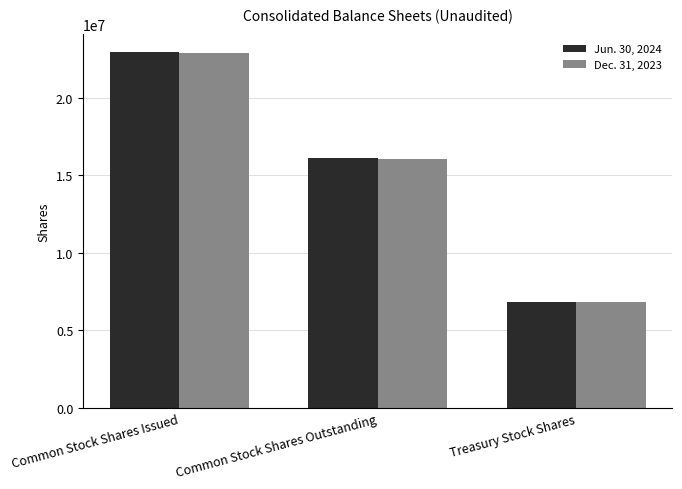

Reading left to right, extract all data points from this chart.

Jun. 30, 2024: Common Stock Shares Issued=22922398	Common Stock Shares Outstanding=16087112	Treasury Stock Shares=6835286
Dec. 31, 2023: Common Stock Shares Issued=22851077	Common Stock Shares Outstanding=16015791	Treasury Stock Shares=6835286